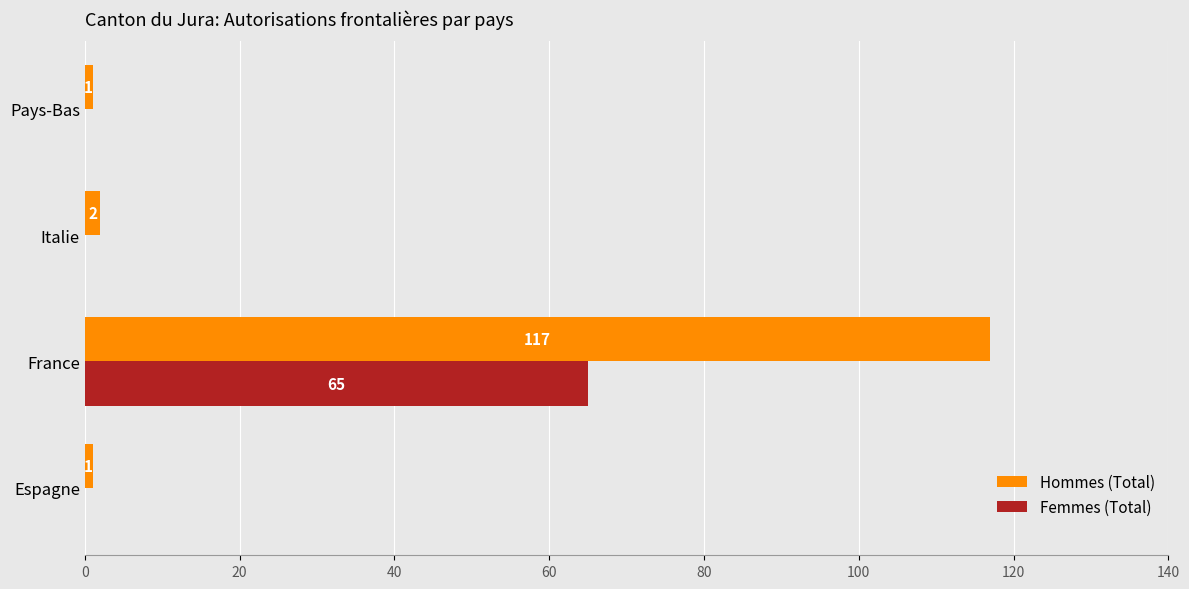

Which series changed the most between Espagne and Italie?

Hommes (Total)